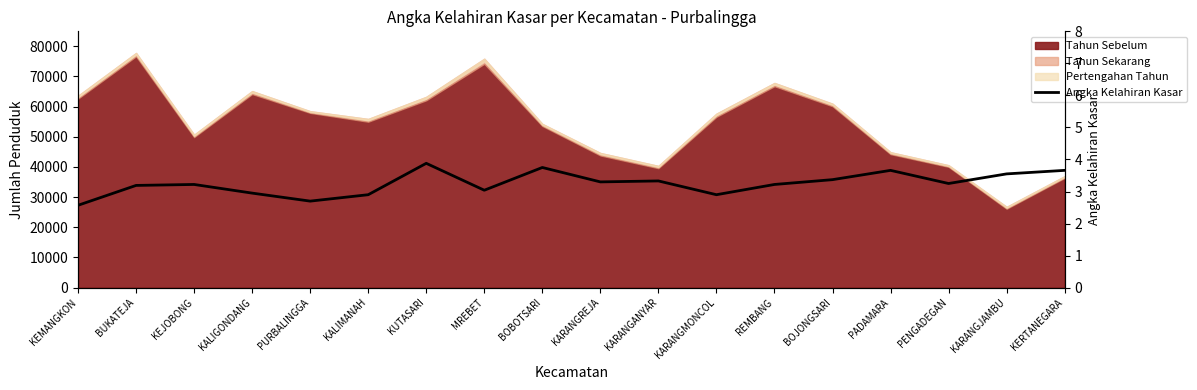

Reading right to left, what are all the values shown in this chart?

3.7	3.5	3.2	3.7	3.4	3.2	2.9	3.3	3.3	3.8	3.0	3.9	2.9	2.7	3.0	3.2	3.2	2.6